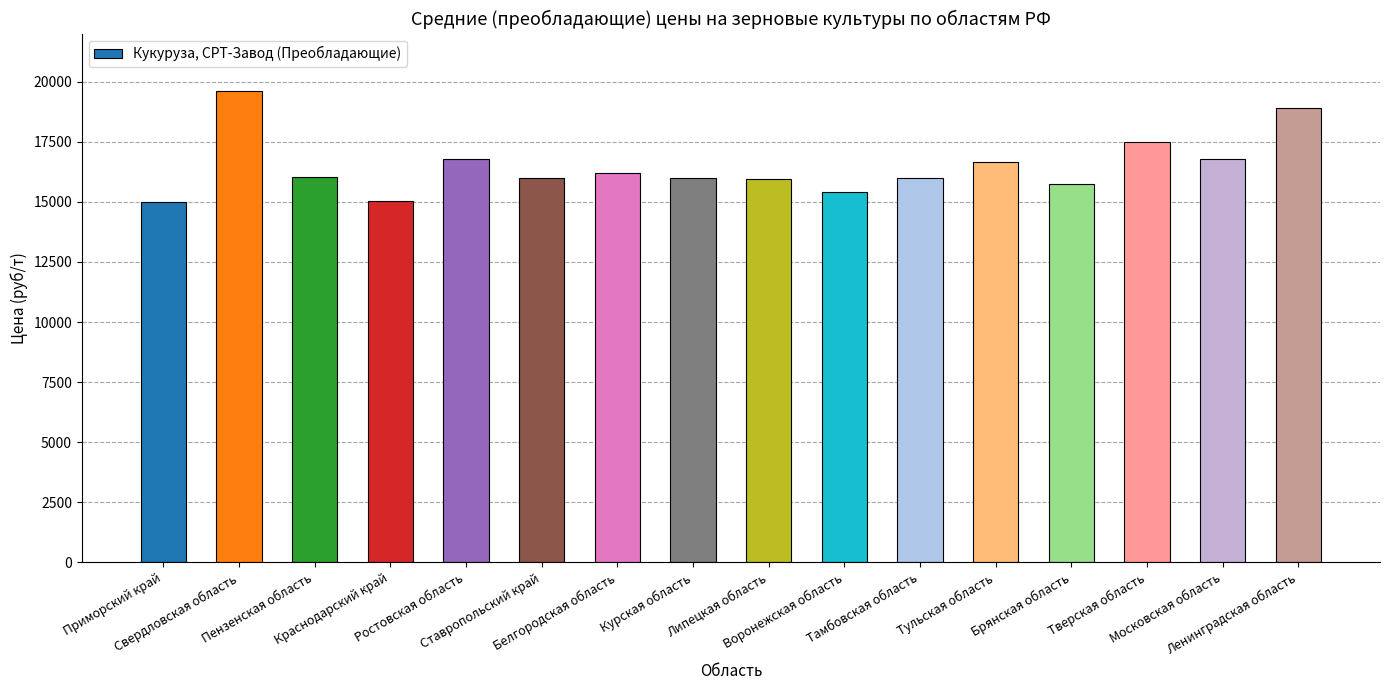

The chart shows a value of 8193 at Тульская область. True or false?

False